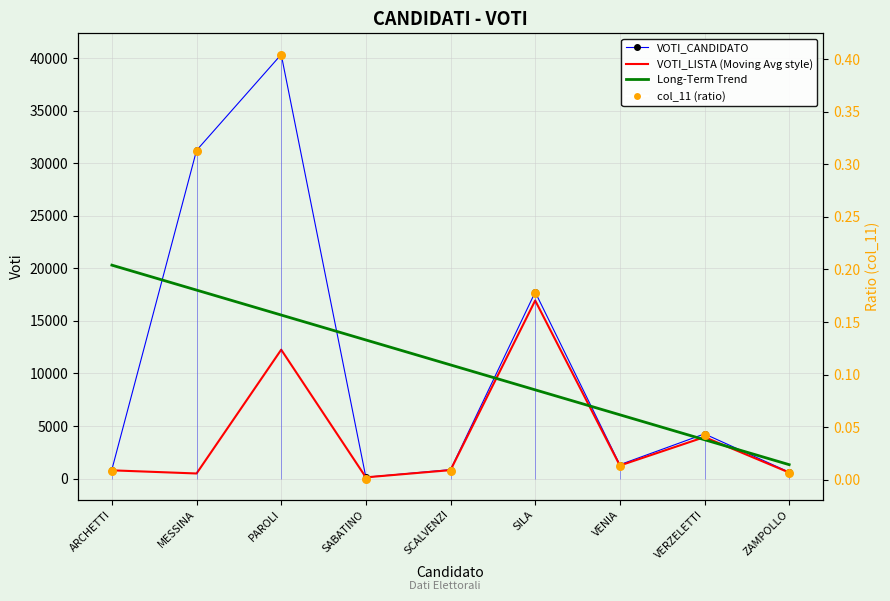

Which series has the widest spread of Y values?

VOTI_CANDIDATO